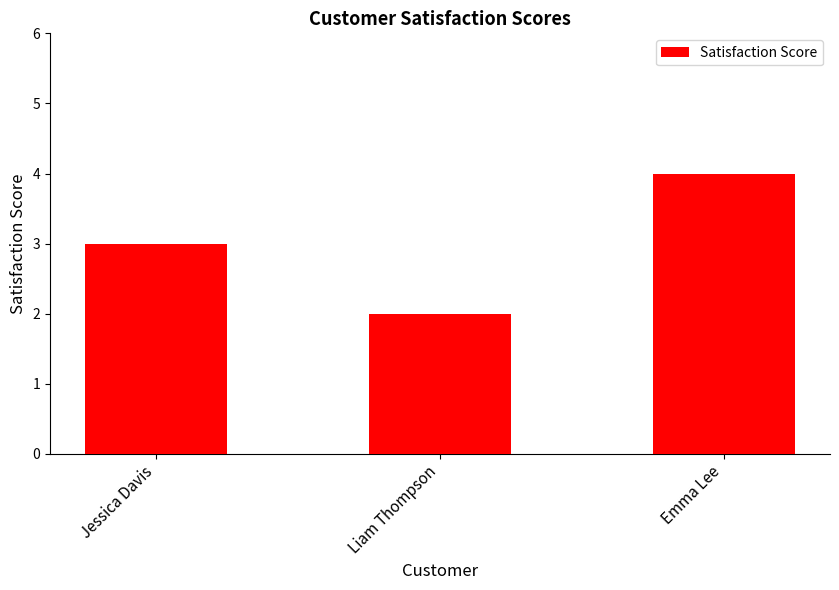

Read the value at Jessica Davis.

3